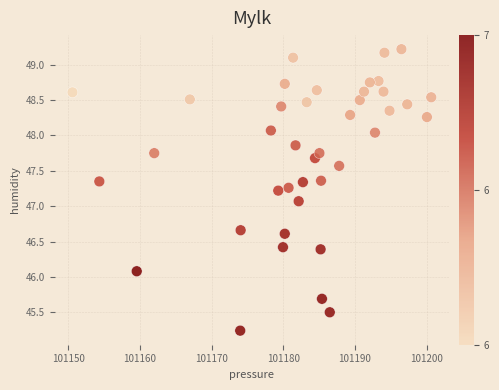

What is the range of X values (max minus min)?

50.1